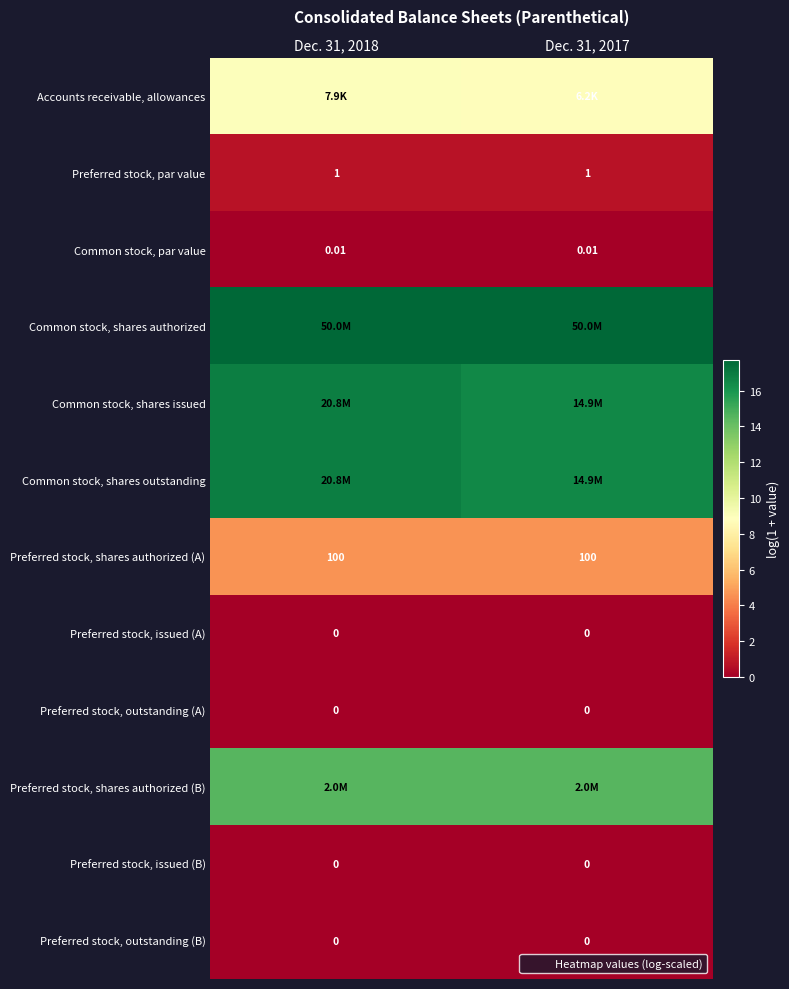

At which category is the sum across all series the highest?

Dec. 31, 2018